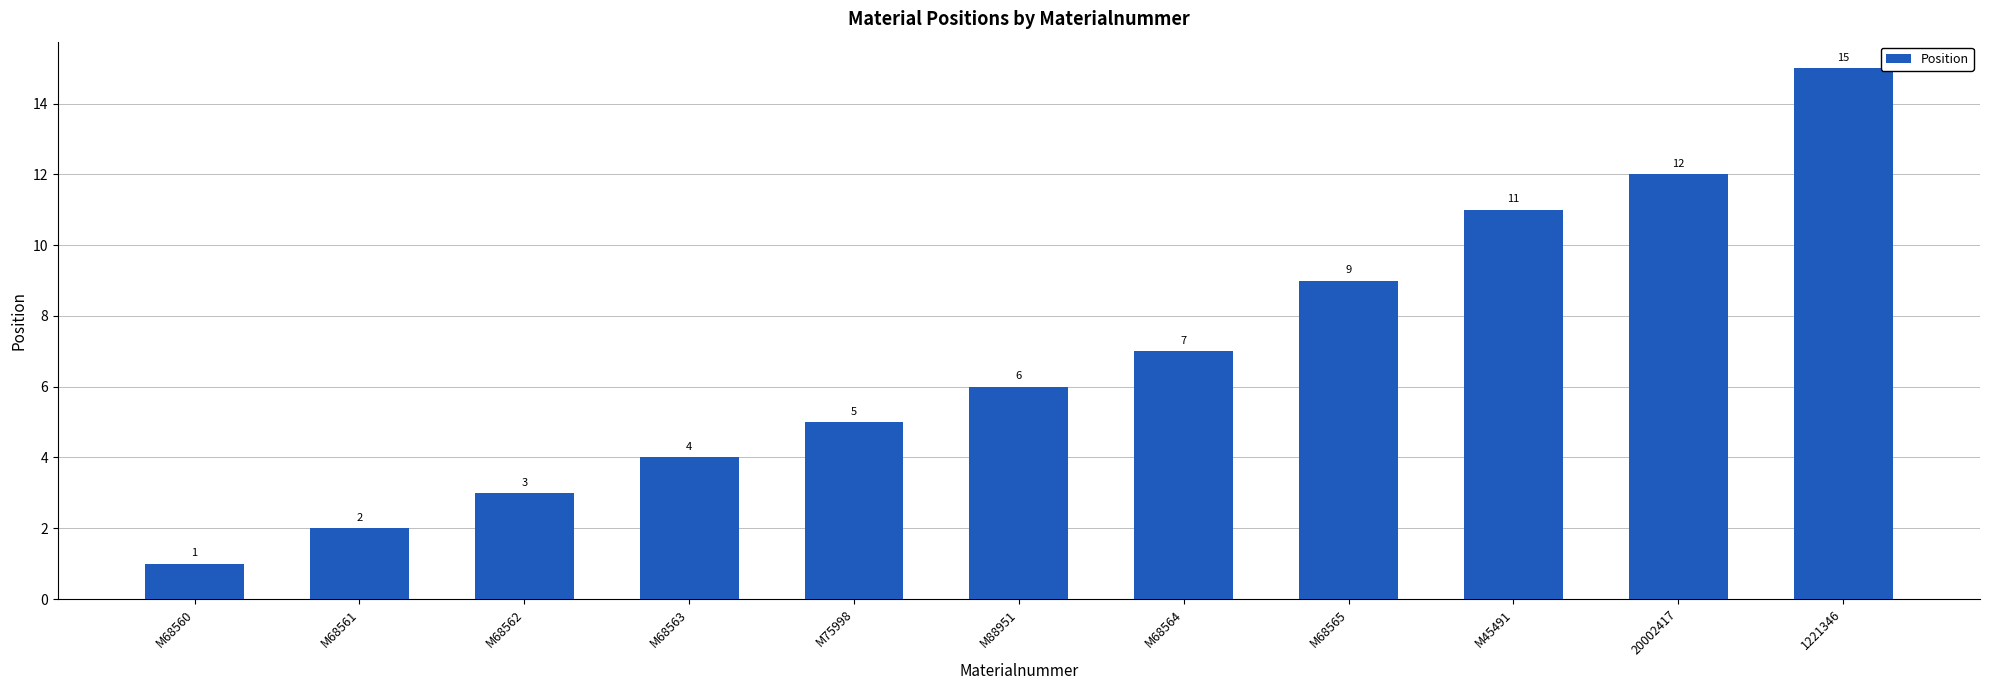

Which category has the lowest value across all series?

M68560